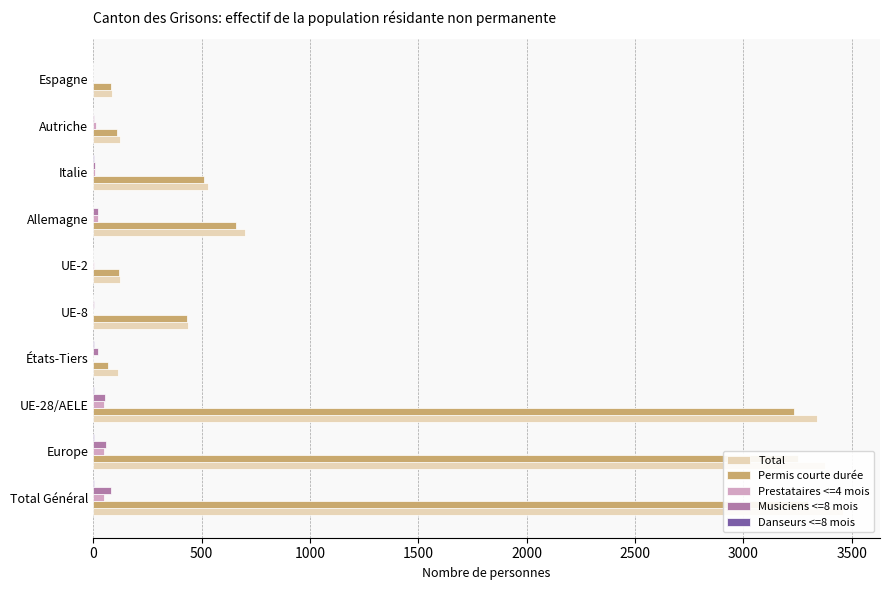

Rank the series by their maximum value, from highest to lowest.

Total, Permis courte durée, Musiciens <=8 mois, Prestataires <=4 mois, Danseurs <=8 mois